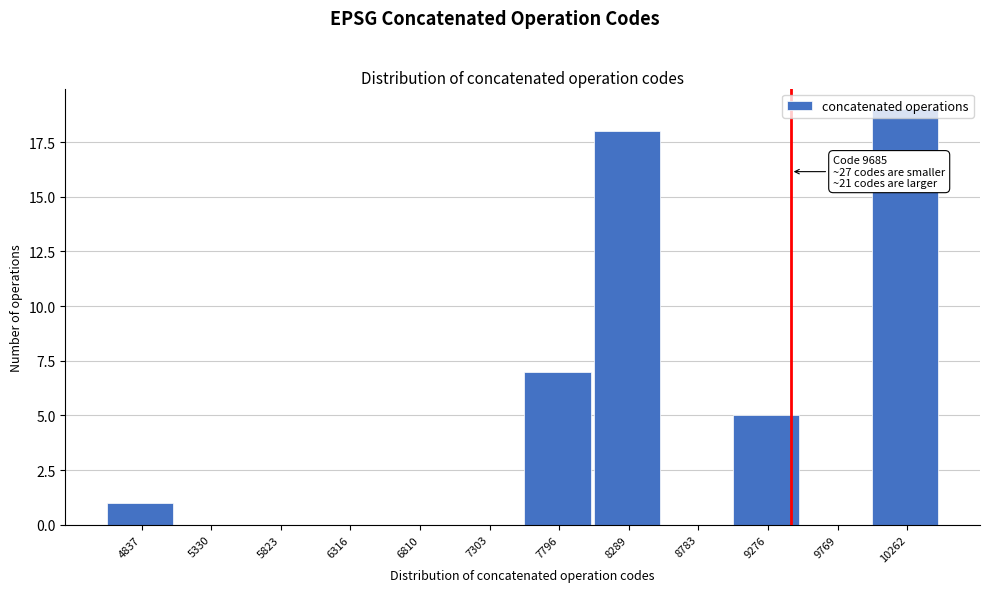

The value at 5330 is 9. True or false?

False